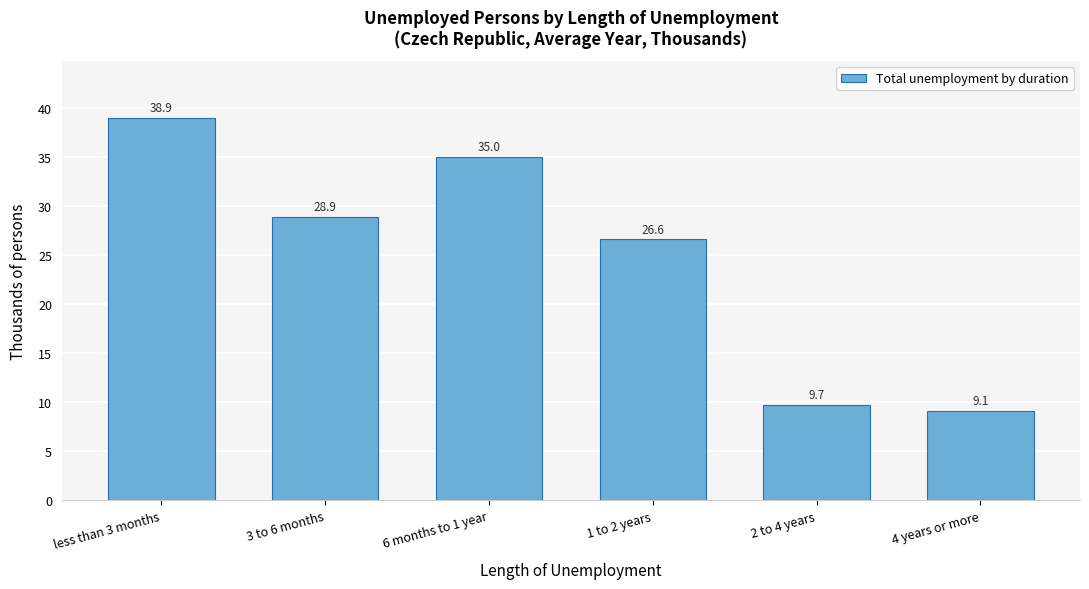

Reading right to left, list all the values displayed in this chart.

9.1	9.7	26.6	35.0	28.9	38.9